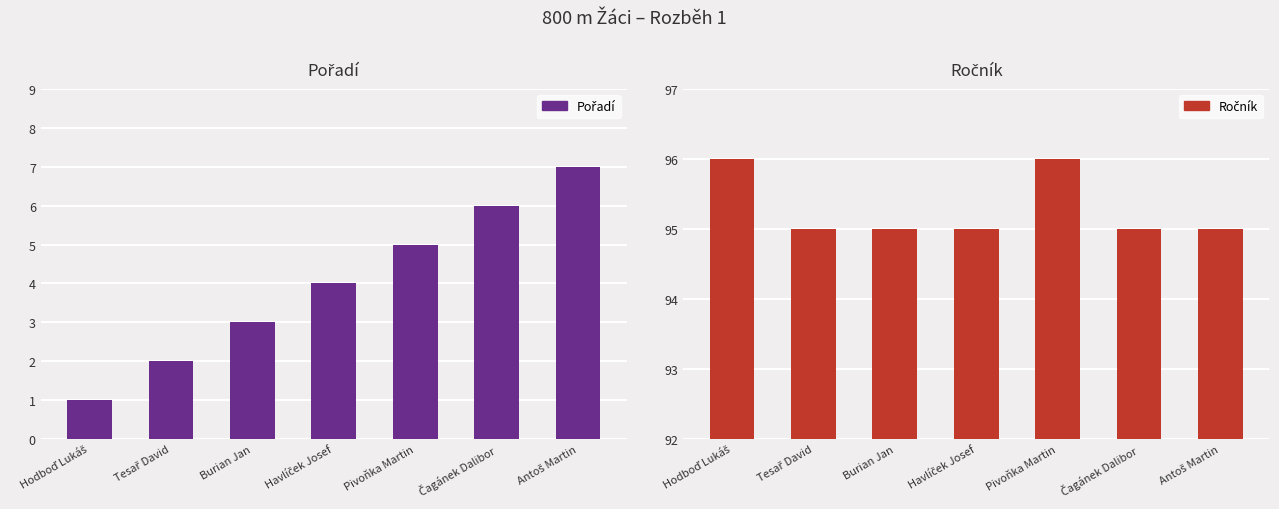

Which category has the highest value in the Ročník series?

Hodboď Lukáš